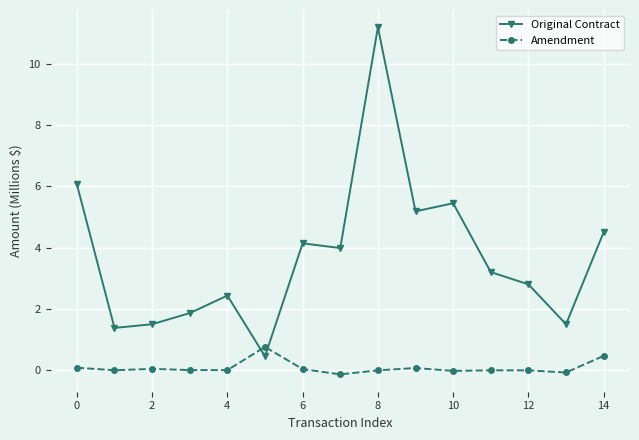

What is the sum of all Original Contract values?

55.6